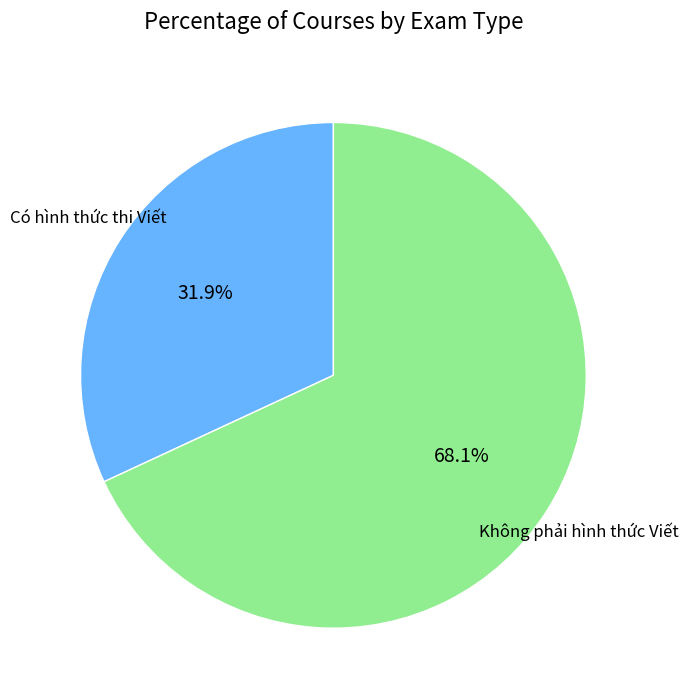

Count the number of slices in the pie.

2